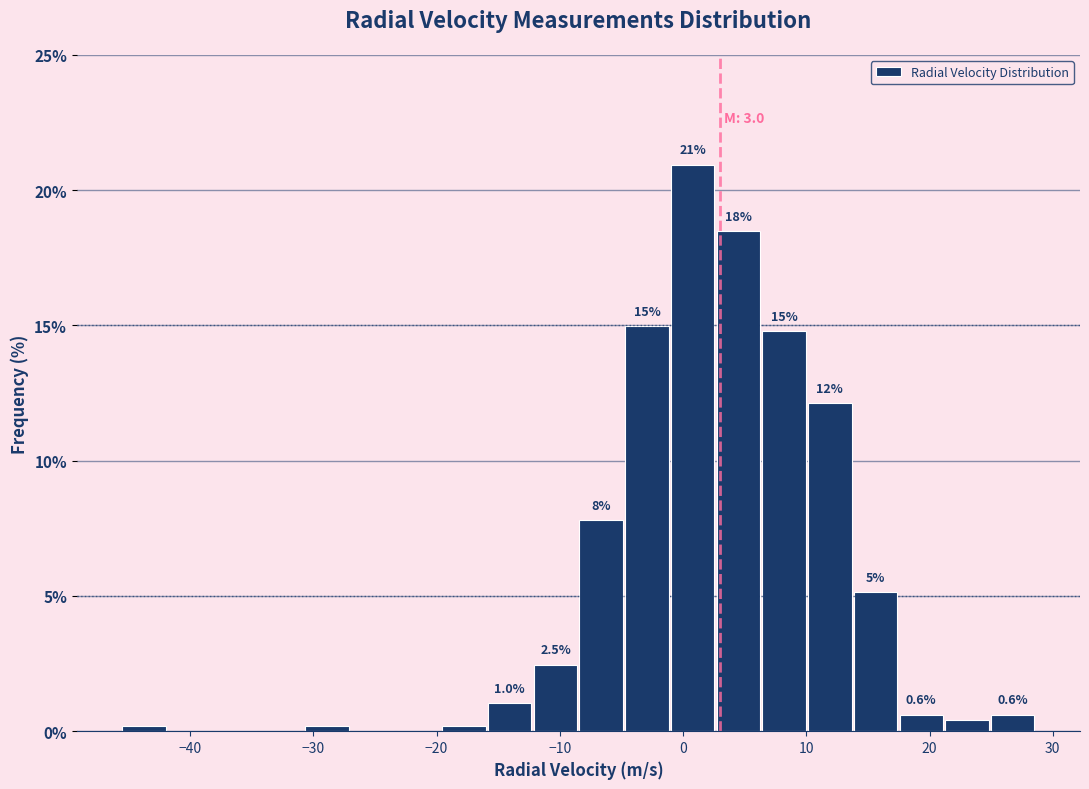

Read against the x-axis, roughly where is the centre of the tallest bar?

1